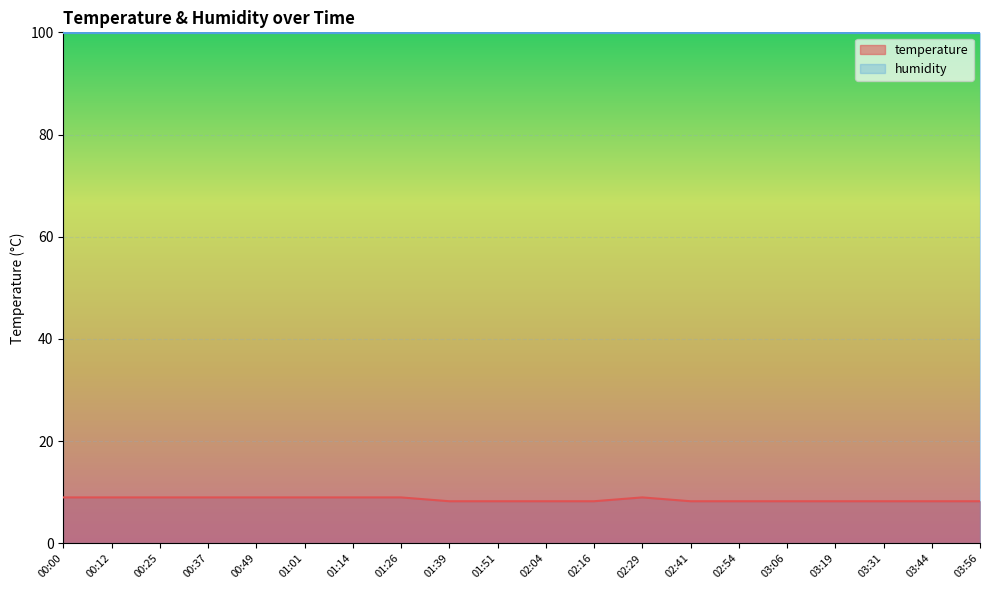

What is the difference between the maximum and minimum values?

0.8